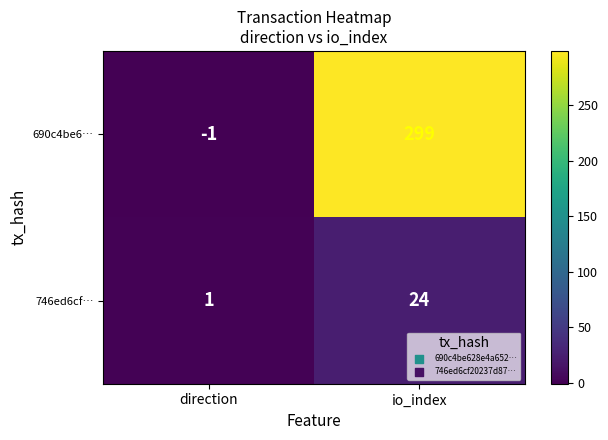

True or false: 746ed6cf… has a value of 1 at direction.

True